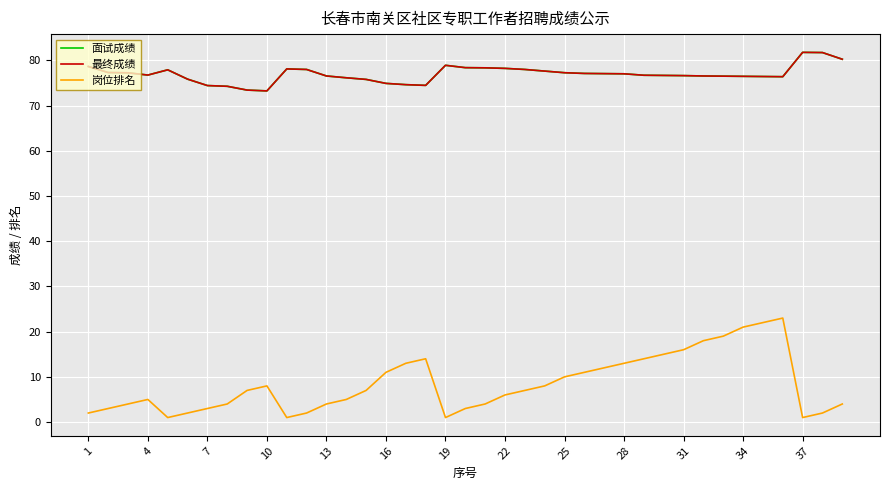

Where is the first local minimum for 最终成绩?

4